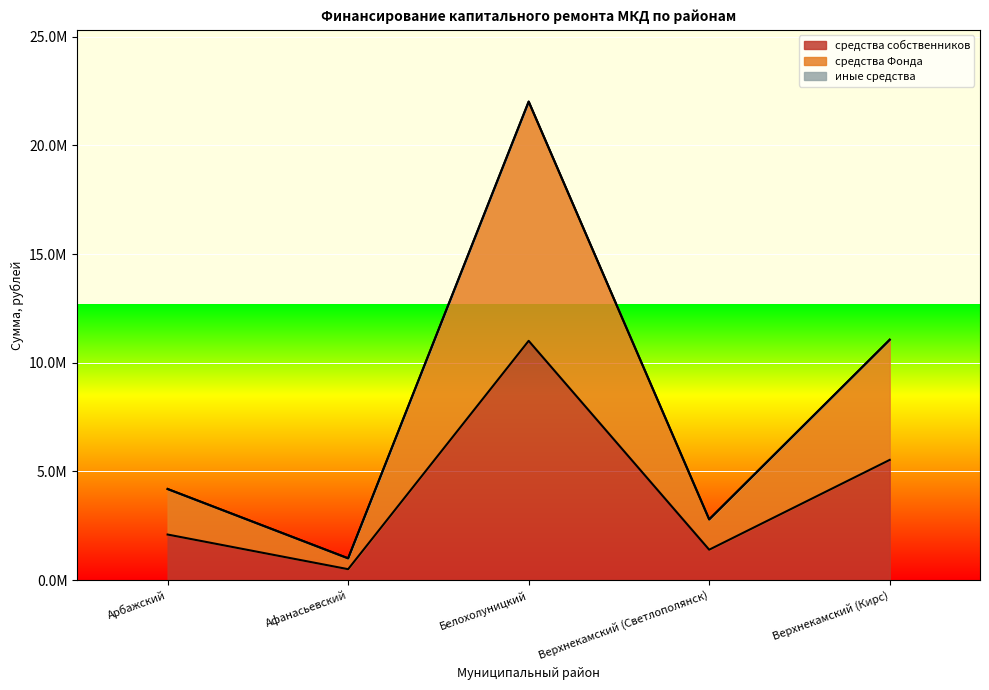

How many distinct data groups are displayed?

2